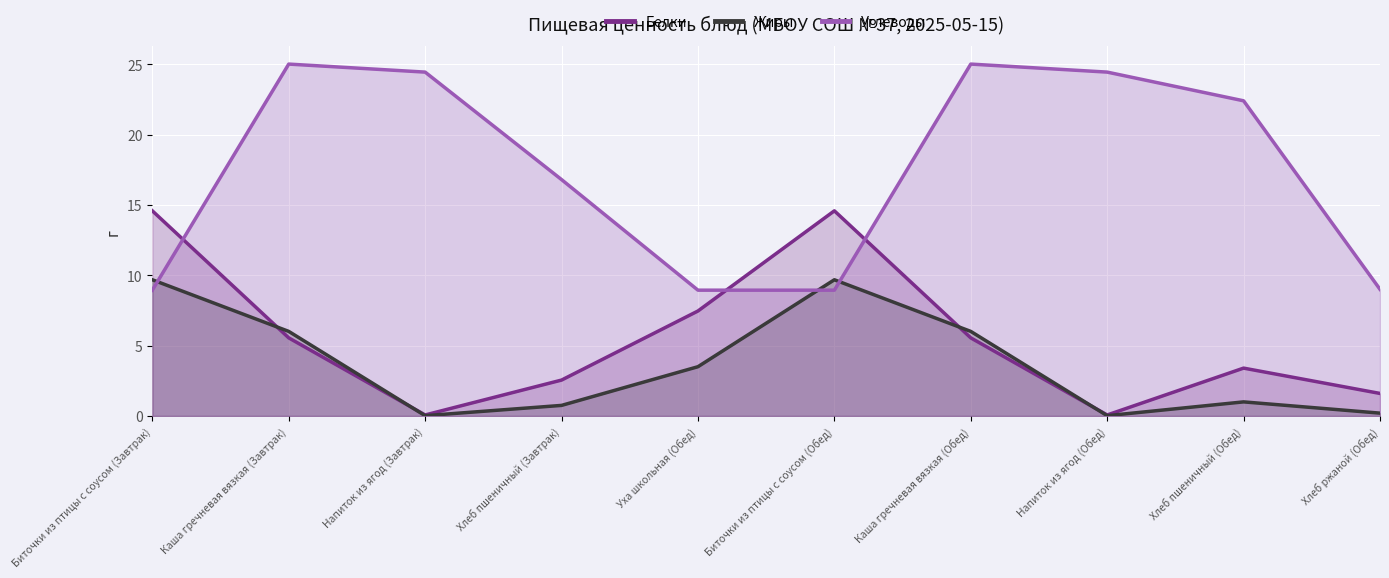

True or false: Белки has a value of 4.8 at Уха школьная (Обед).

False